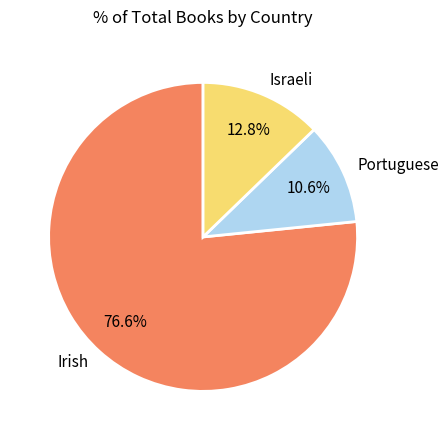

What is the largest slice in the pie chart?

Irish